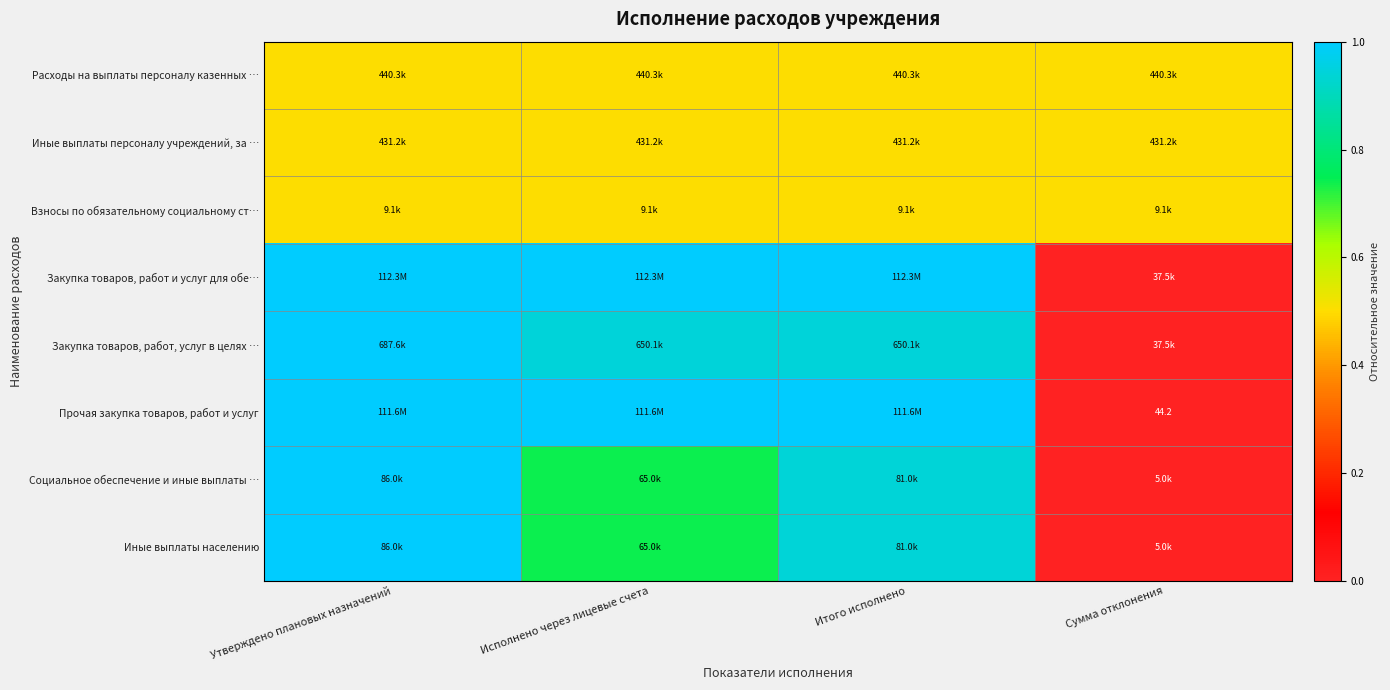

What is the difference between the highest and lowest values at Утверждено плановых назначений?

0.5